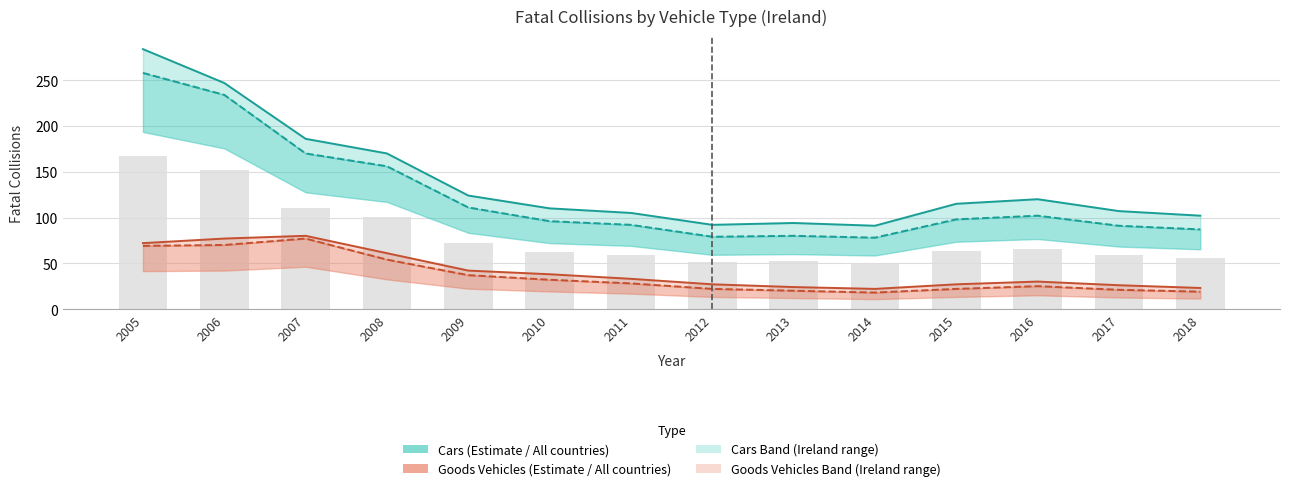

What is the difference between the maximum and minimum values in the Goods Vehicles (Ireland) series?

59